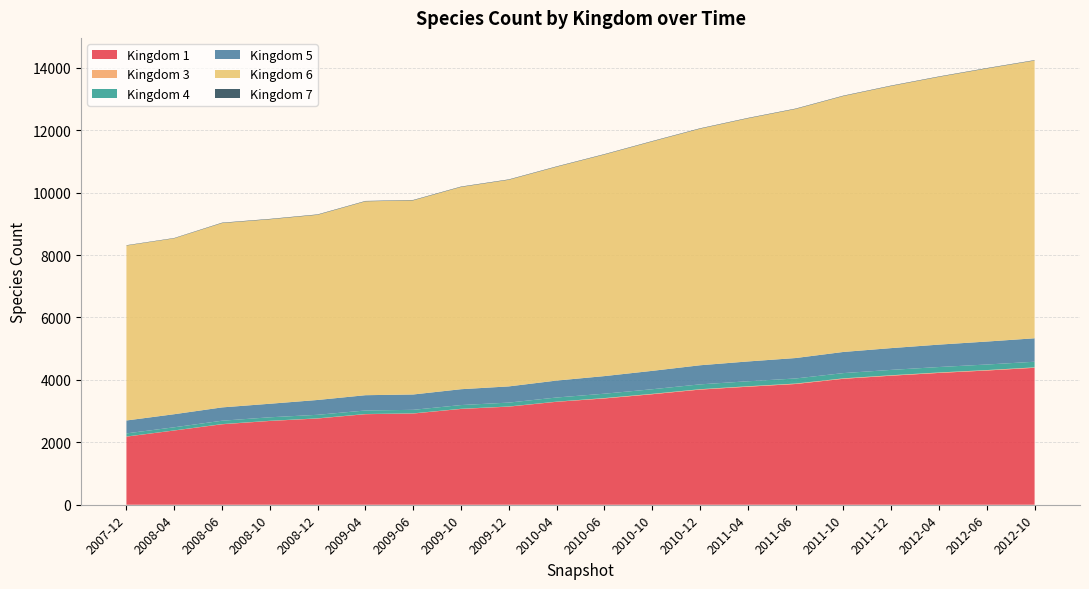

Reading left to right, extract all data points from this chart.

1: 2183	2379	2579	2685	2764	2902	2923	3070	3144	3299	3406	3541	3690	3782	3869	4036	4135	4224	4301	4388
3: 3	3	5	5	5	5	5	5	5	5	12	12	12	14	14	14	14	14	14	14
4: 100	100	108	112	113	113	113	119	124	132	140	148	155	160	163	168	172	175	178	180
5: 414	419	427	434	475	490	492	508	519	543	564	589	612	635	655	678	698	718	736	752
6: 5605	5635	5906	5910	5933	6211	6220	6480	6620	6850	7100	7350	7580	7790	7980	8200	8400	8580	8750	8900
7: 11	11	13	13	13	13	13	13	13	13	13	13	13	13	13	13	13	13	13	13